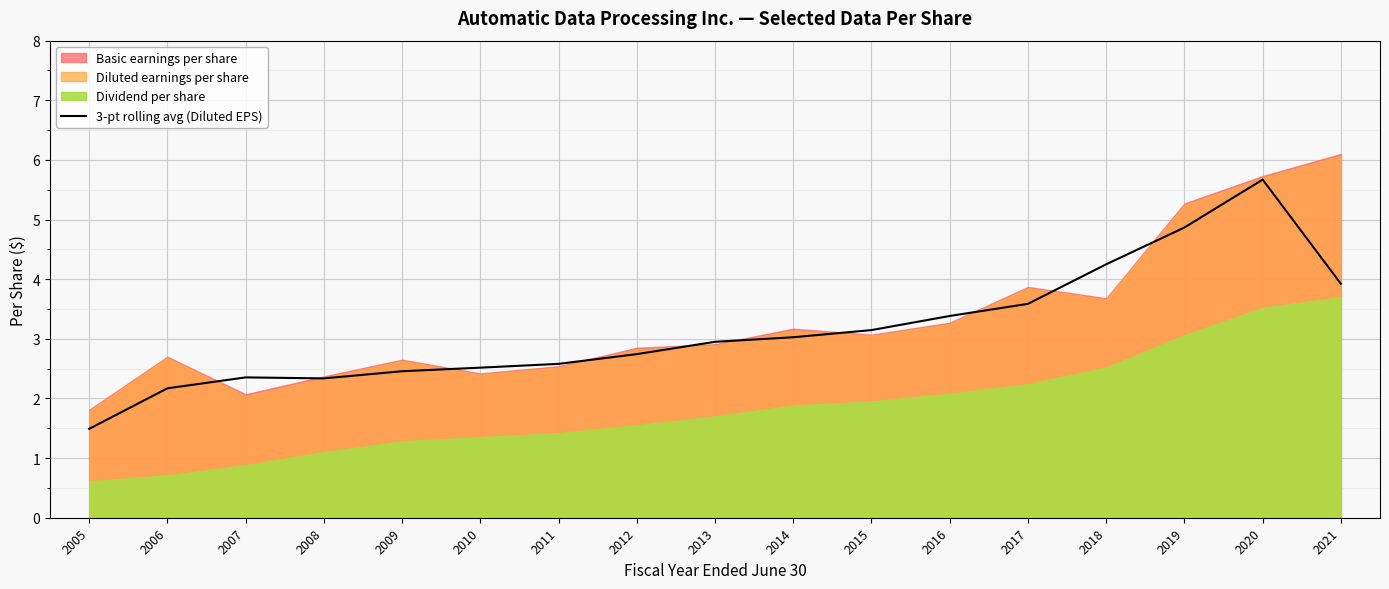

What is the ratio of the value at 2013 to the value at 2019?

0.6